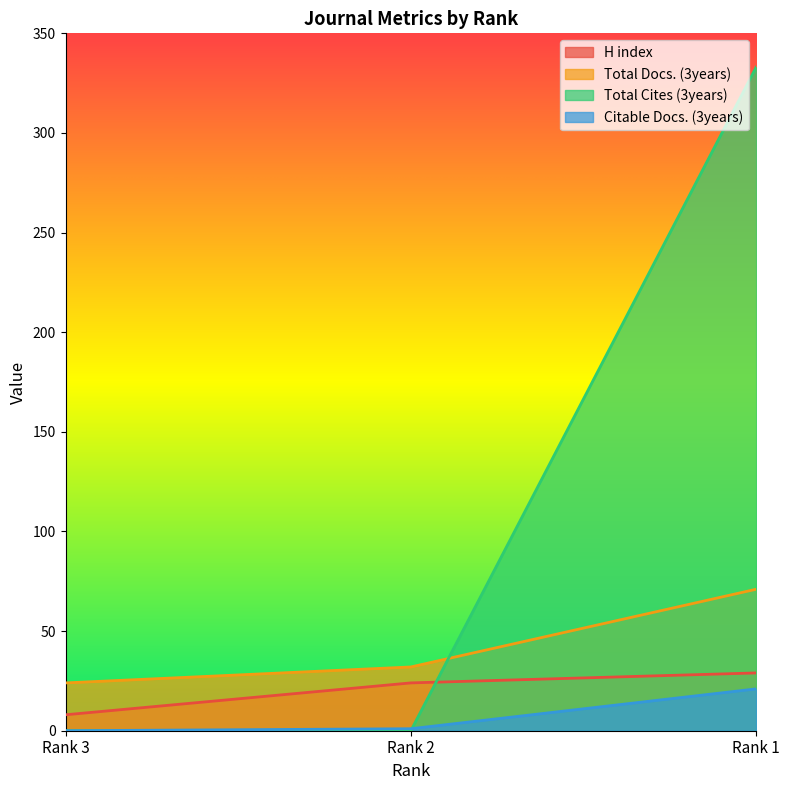

At which category is the sum across all series the highest?

Rank 1